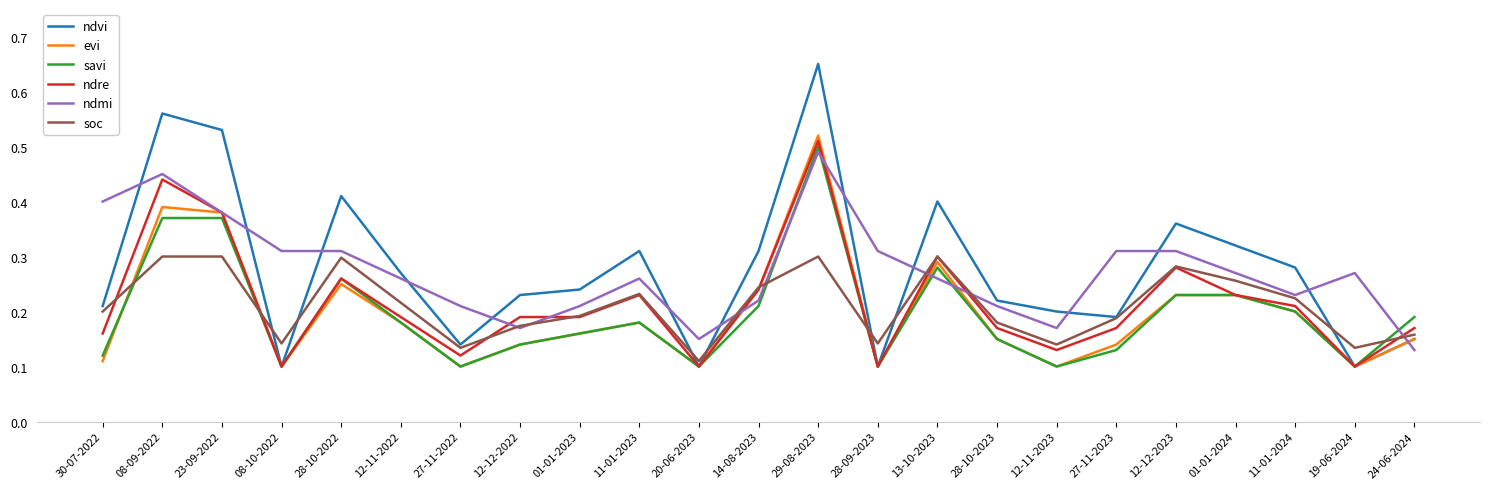

Which category has the lowest value in the ndmi series?

24-06-2024